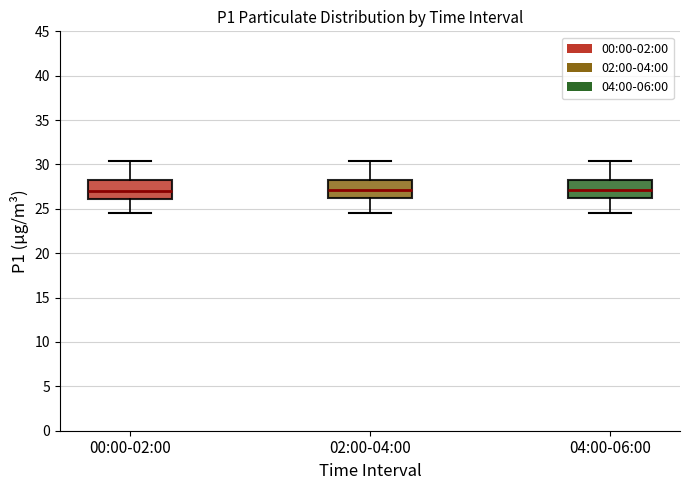

Where is the upper edge of the box for 02:00-04:00 on the y-axis? The values are not printed on the chart, so give them approximately, as read against the axis.

28.5